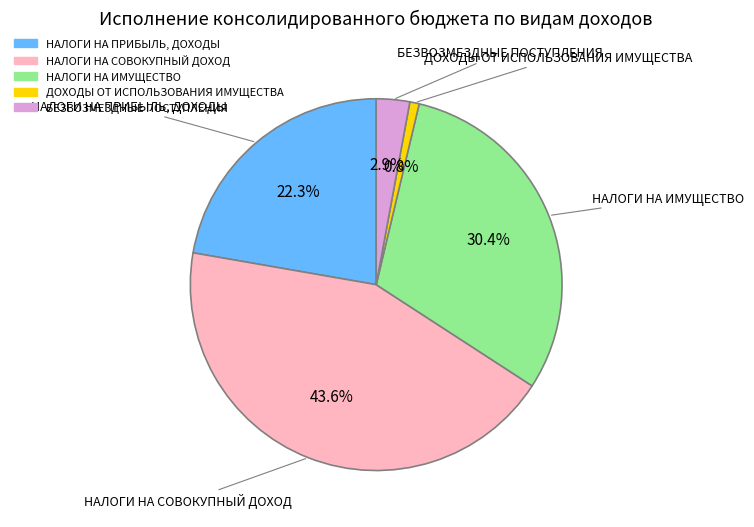

True or false: НАЛОГИ НА СОВОКУПНЫЙ ДОХОД accounts for 44% of the total.

True